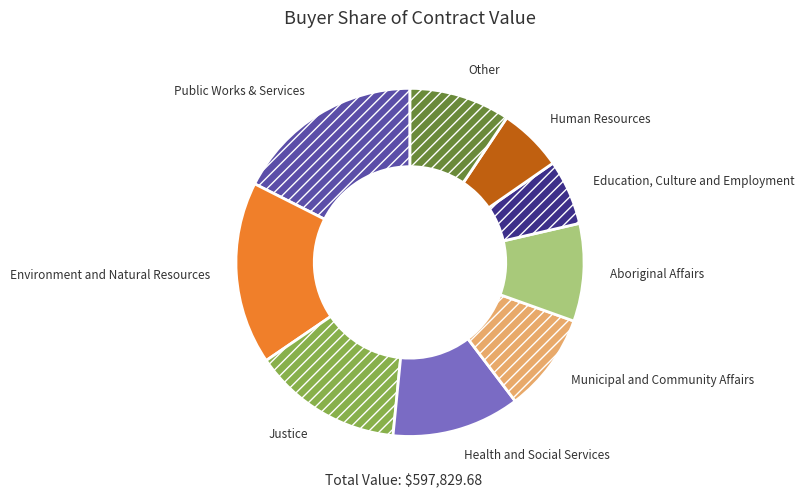

Is it true that Environment and Natural Resources is 17% of the pie?

True